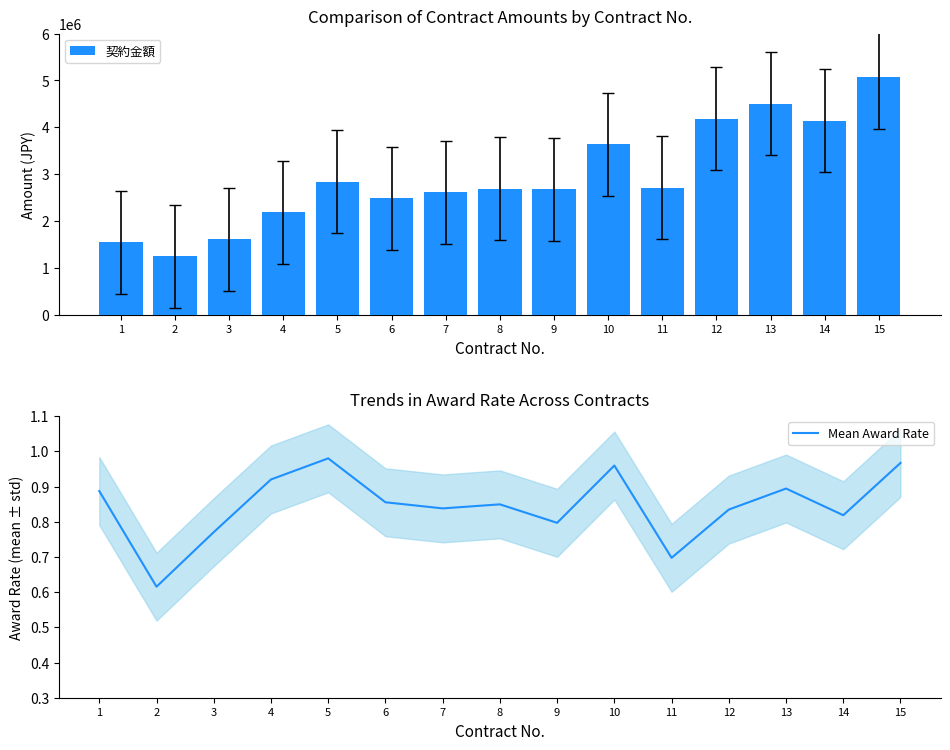

What are all the series names shown in the legend?

契約金額, Mean Award Rate